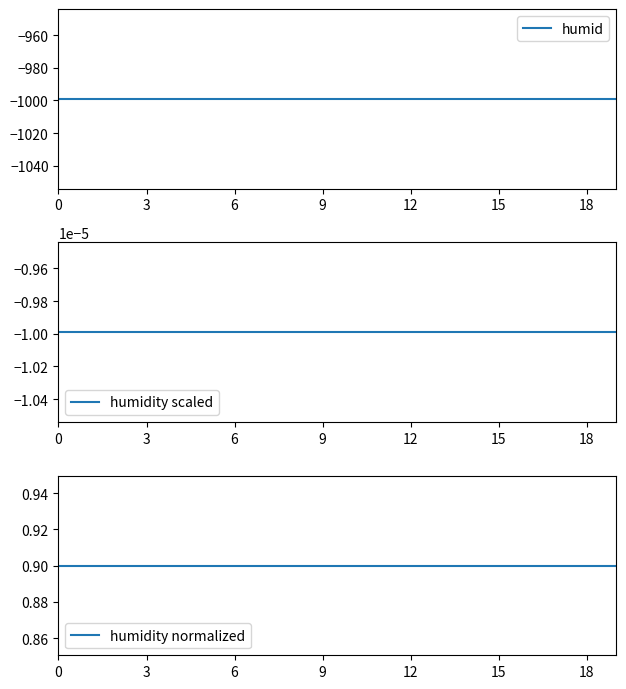

True or false: humidity normalized and humid intersect in this chart.

False